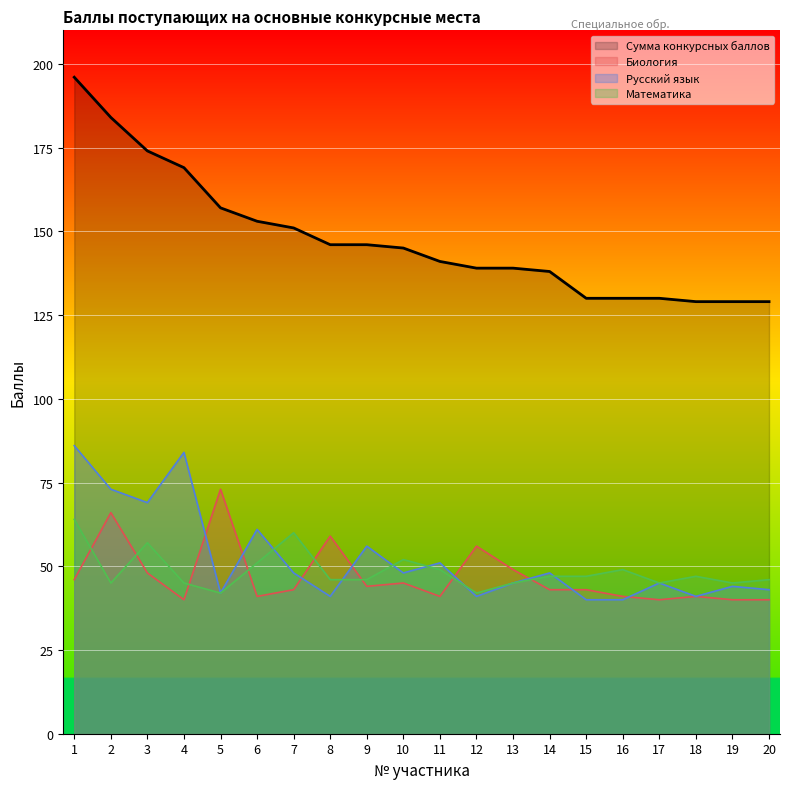

True or false: Сумма конкурсных баллов and Математика intersect in this chart.

False